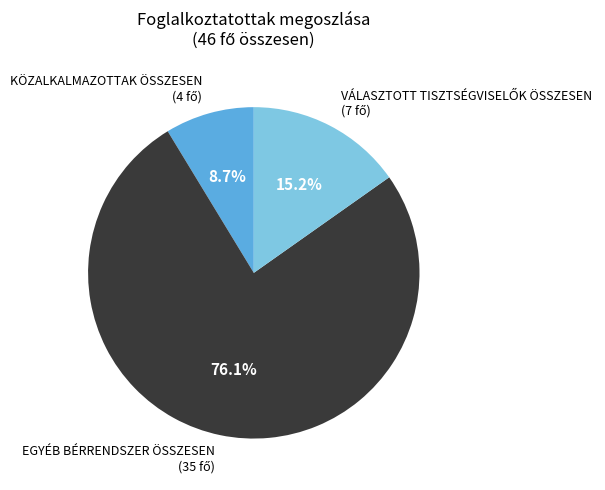

Does any single category account for the majority?

Yes